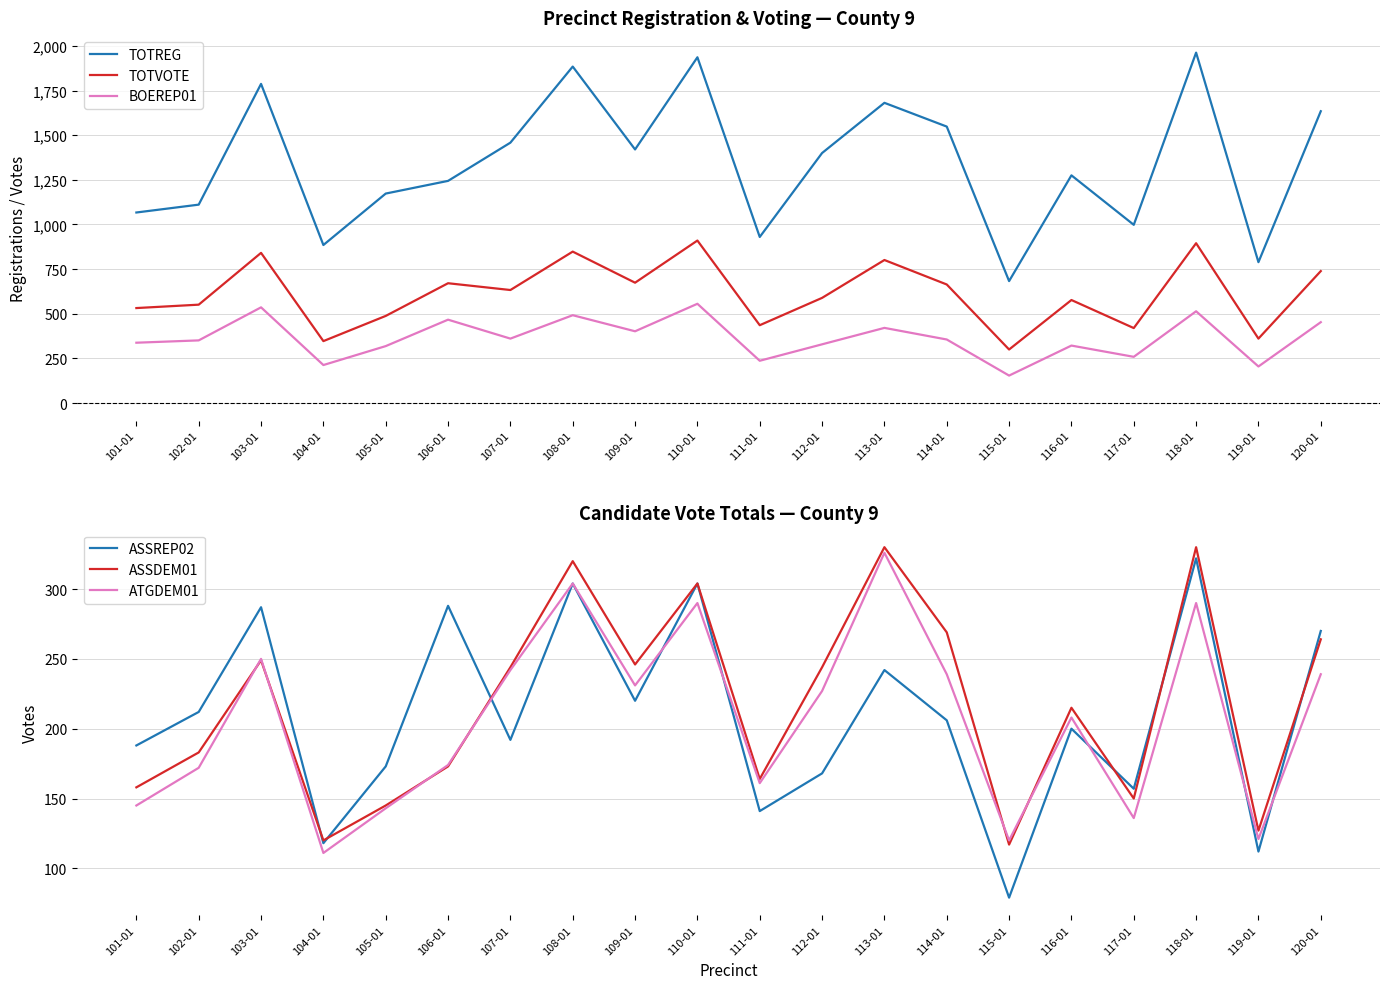

Does the chart display data point markers on the line(s)?

No